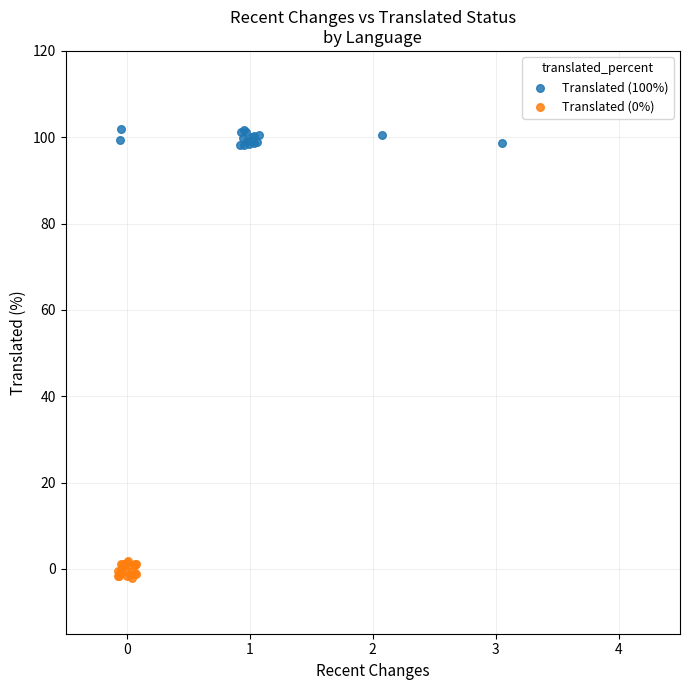

Which series reaches the maximum Y coordinate?

Translated (100%)